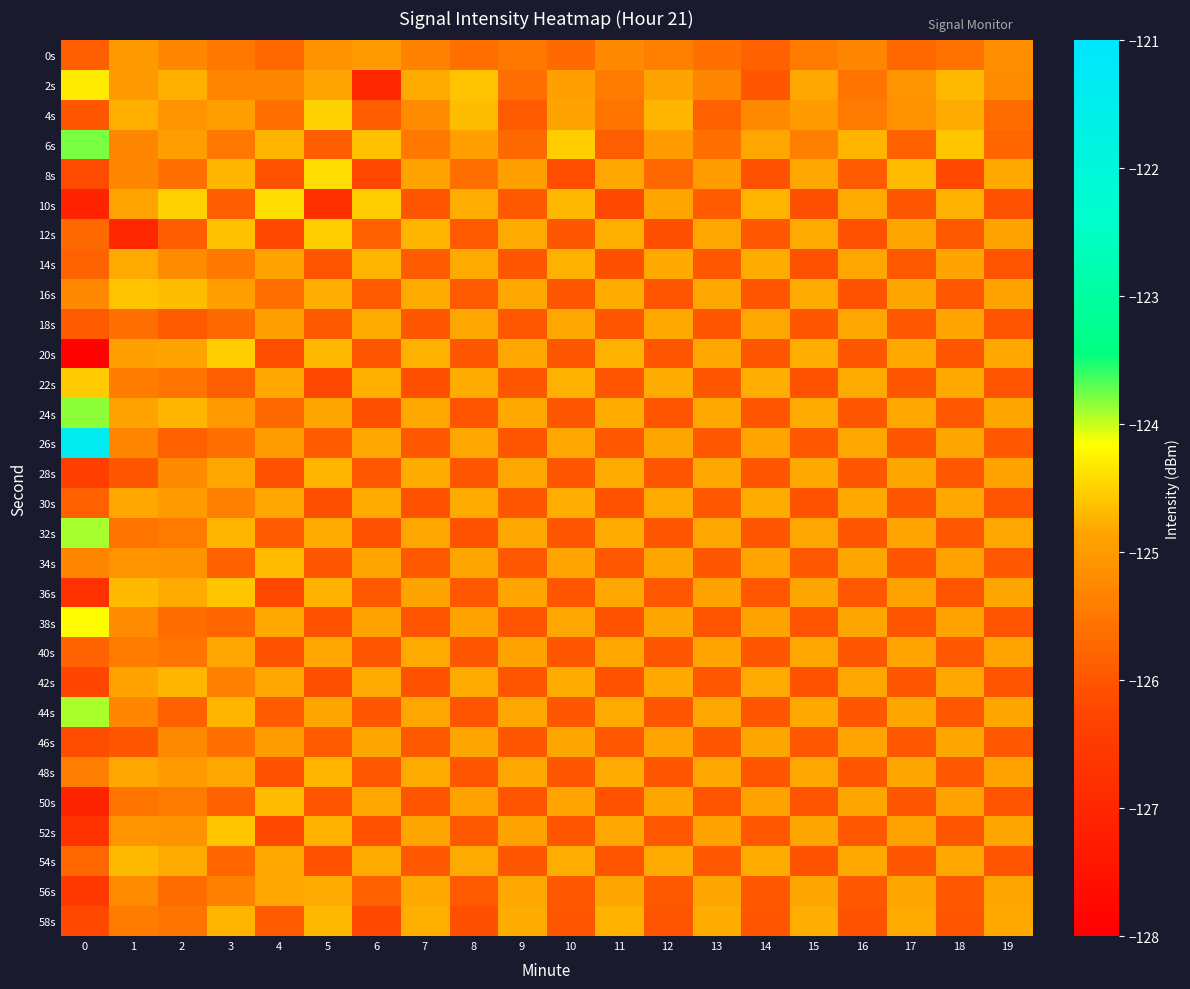

Reading left to right, what are all the values shown in this chart?

0s: 0=-125.9	1=-125.0	2=-125.3	3=-125.5	4=-125.7	5=-125.1	6=-125.0	7=-125.3	8=-125.6	9=-125.5	10=-125.7	11=-125.2	12=-125.4	13=-125.6	14=-125.8	15=-125.4	16=-125.3	17=-125.8	18=-125.6	19=-125.2
2s: 0=-124.3	1=-125.0	2=-124.8	3=-125.3	4=-125.3	5=-124.9	6=-127.0	7=-124.8	8=-124.6	9=-125.6	10=-124.9	11=-125.4	12=-124.9	13=-125.3	14=-126.0	15=-124.8	16=-125.6	17=-125.1	18=-124.7	19=-125.2
4s: 0=-126.0	1=-124.8	2=-125.1	3=-124.9	4=-125.6	5=-124.5	6=-125.9	7=-125.2	8=-124.7	9=-125.9	10=-124.9	11=-125.6	12=-124.7	13=-125.8	14=-125.2	15=-125.0	16=-125.5	17=-125.1	18=-124.8	19=-125.7
6s: 0=-123.8	1=-125.3	2=-124.9	3=-125.5	4=-124.7	5=-125.9	6=-124.6	7=-125.5	8=-124.9	9=-125.7	10=-124.5	11=-125.9	12=-125.0	13=-125.6	14=-124.8	15=-125.4	16=-124.7	17=-125.8	18=-124.6	19=-125.8
8s: 0=-126.1	1=-125.3	2=-125.6	3=-124.7	4=-126.0	5=-124.4	6=-126.2	7=-124.9	8=-125.6	9=-124.9	10=-126.1	11=-124.8	12=-125.7	13=-125.0	14=-126.0	15=-124.8	16=-125.9	17=-124.7	18=-126.2	19=-124.8
10s: 0=-127.1	1=-124.9	2=-124.5	3=-125.9	4=-124.4	5=-126.8	6=-124.5	7=-126.0	8=-124.8	9=-125.9	10=-124.7	11=-126.2	12=-124.8	13=-125.9	14=-124.7	15=-126.1	16=-124.8	17=-126.0	18=-124.8	19=-126.1
12s: 0=-125.7	1=-127.0	2=-125.9	3=-124.6	4=-126.2	5=-124.5	6=-125.8	7=-124.7	8=-125.9	9=-124.8	10=-126.0	11=-124.8	12=-126.1	13=-124.8	14=-126.0	15=-124.8	16=-126.1	17=-124.9	18=-125.9	19=-124.9
14s: 0=-125.8	1=-124.8	2=-125.2	3=-125.5	4=-124.9	5=-126.0	6=-124.7	7=-125.9	8=-124.8	9=-126.0	10=-124.8	11=-126.1	12=-124.8	13=-126.0	14=-124.8	15=-126.1	16=-124.8	17=-125.9	18=-124.9	19=-126.0
16s: 0=-125.2	1=-124.6	2=-124.7	3=-124.9	4=-125.6	5=-124.8	6=-125.9	7=-124.8	8=-125.9	9=-124.8	10=-126.0	11=-124.8	12=-126.0	13=-124.8	14=-126.0	15=-124.8	16=-126.0	17=-124.9	18=-126.0	19=-124.9
18s: 0=-125.9	1=-125.6	2=-125.9	3=-125.7	4=-124.9	5=-125.9	6=-124.8	7=-126.0	8=-124.8	9=-126.0	10=-124.8	11=-126.0	12=-124.8	13=-126.0	14=-124.8	15=-126.0	16=-124.8	17=-126.0	18=-124.9	19=-126.0
20s: 0=-127.9	1=-124.9	2=-124.9	3=-124.5	4=-126.1	5=-124.7	6=-126.0	7=-124.8	8=-126.0	9=-124.8	10=-126.0	11=-124.8	12=-126.0	13=-124.8	14=-126.0	15=-124.8	16=-126.0	17=-124.8	18=-126.0	19=-124.8
22s: 0=-124.5	1=-125.4	2=-125.6	3=-125.9	4=-124.8	5=-126.2	6=-124.8	7=-126.1	8=-124.8	9=-126.0	10=-124.8	11=-126.0	12=-124.8	13=-126.0	14=-124.8	15=-126.0	16=-124.8	17=-126.0	18=-124.8	19=-126.0
24s: 0=-123.8	1=-124.9	2=-124.7	3=-125.0	4=-125.7	5=-124.8	6=-126.1	7=-124.8	8=-126.0	9=-124.8	10=-126.0	11=-124.8	12=-126.0	13=-124.8	14=-126.0	15=-124.8	16=-126.0	17=-124.8	18=-126.0	19=-124.9
26s: 0=-121.4	1=-125.3	2=-125.8	3=-125.6	4=-125.0	5=-125.9	6=-124.8	7=-126.0	8=-124.8	9=-126.0	10=-124.8	11=-126.0	12=-124.9	13=-126.0	14=-124.9	15=-126.0	16=-124.8	17=-126.0	18=-124.9	19=-126.0
28s: 0=-126.4	1=-126.0	2=-125.2	3=-124.8	4=-126.0	5=-124.7	6=-126.0	7=-124.8	8=-126.0	9=-124.8	10=-126.0	11=-124.8	12=-126.0	13=-124.8	14=-126.0	15=-124.8	16=-126.0	17=-124.9	18=-126.0	19=-124.9
30s: 0=-125.8	1=-124.8	2=-125.0	3=-125.4	4=-124.8	5=-126.1	6=-124.8	7=-126.1	8=-124.8	9=-126.0	10=-124.8	11=-126.0	12=-124.8	13=-126.0	14=-124.8	15=-126.0	16=-124.8	17=-126.0	18=-124.8	19=-126.0
32s: 0=-123.9	1=-125.6	2=-125.5	3=-124.7	4=-125.9	5=-124.8	6=-126.1	7=-124.8	8=-126.0	9=-124.8	10=-126.0	11=-124.8	12=-126.0	13=-124.8	14=-126.0	15=-124.8	16=-126.0	17=-124.9	18=-126.0	19=-124.8
34s: 0=-125.3	1=-125.1	2=-125.1	3=-125.8	4=-124.7	5=-126.0	6=-124.9	7=-125.9	8=-124.9	9=-126.0	10=-124.9	11=-126.0	12=-124.9	13=-126.0	14=-124.9	15=-126.0	16=-124.9	17=-126.0	18=-124.9	19=-126.0
36s: 0=-126.8	1=-124.7	2=-124.8	3=-124.6	4=-126.2	5=-124.8	6=-125.9	7=-124.9	8=-126.0	9=-124.9	10=-126.0	11=-124.8	12=-126.0	13=-124.9	14=-126.0	15=-124.9	16=-126.0	17=-124.9	18=-126.0	19=-124.9
38s: 0=-124.2	1=-125.2	2=-125.7	3=-125.8	4=-124.8	5=-126.1	6=-124.9	7=-126.0	8=-124.9	9=-126.0	10=-124.8	11=-126.0	12=-124.9	13=-126.0	14=-124.9	15=-126.0	16=-124.9	17=-126.0	18=-124.9	19=-126.0
40s: 0=-125.8	1=-125.4	2=-125.6	3=-124.8	4=-126.0	5=-124.8	6=-126.0	7=-124.8	8=-126.0	9=-124.9	10=-126.0	11=-124.8	12=-126.0	13=-124.9	14=-126.0	15=-124.8	16=-126.0	17=-124.9	18=-126.0	19=-124.9
42s: 0=-126.2	1=-124.9	2=-124.7	3=-125.4	4=-124.8	5=-126.1	6=-124.8	7=-126.1	8=-124.8	9=-126.0	10=-124.8	11=-126.0	12=-124.8	13=-126.0	14=-124.8	15=-126.0	16=-124.8	17=-126.0	18=-124.8	19=-126.0
44s: 0=-123.9	1=-125.3	2=-125.8	3=-124.7	4=-125.9	5=-124.8	6=-126.0	7=-124.8	8=-126.0	9=-124.8	10=-126.0	11=-124.8	12=-126.0	13=-124.8	14=-126.0	15=-124.8	16=-126.0	17=-124.9	18=-126.0	19=-124.9
46s: 0=-126.1	1=-126.0	2=-125.2	3=-125.6	4=-125.0	5=-125.9	6=-124.9	7=-125.9	8=-124.9	9=-126.0	10=-124.9	11=-126.0	12=-124.9	13=-126.0	14=-124.9	15=-126.0	16=-124.9	17=-126.0	18=-124.9	19=-126.0
48s: 0=-125.4	1=-124.8	2=-125.0	3=-124.8	4=-126.0	5=-124.7	6=-126.0	7=-124.8	8=-126.0	9=-124.8	10=-126.0	11=-124.8	12=-126.0	13=-124.8	14=-126.0	15=-124.8	16=-126.0	17=-124.9	18=-126.0	19=-124.9
50s: 0=-127.1	1=-125.6	2=-125.5	3=-125.8	4=-124.7	5=-126.0	6=-124.8	7=-126.0	8=-124.9	9=-126.0	10=-124.9	11=-126.0	12=-124.9	13=-126.0	14=-124.9	15=-126.0	16=-124.9	17=-126.0	18=-124.9	19=-126.0
52s: 0=-126.7	1=-125.1	2=-125.1	3=-124.6	4=-126.2	5=-124.8	6=-126.1	7=-124.9	8=-125.9	9=-124.9	10=-126.0	11=-124.8	12=-126.0	13=-124.9	14=-126.0	15=-124.9	16=-126.0	17=-124.9	18=-126.0	19=-124.9
54s: 0=-125.7	1=-124.7	2=-124.8	3=-125.8	4=-124.8	5=-126.1	6=-124.8	7=-126.0	8=-124.8	9=-126.0	10=-124.8	11=-126.0	12=-124.8	13=-126.0	14=-124.8	15=-126.0	16=-124.8	17=-126.0	18=-124.8	19=-126.0
56s: 0=-126.6	1=-125.2	2=-125.7	3=-125.4	4=-124.8	5=-124.8	6=-125.8	7=-124.8	8=-125.9	9=-124.8	10=-126.0	11=-124.9	12=-125.9	13=-124.9	14=-126.0	15=-124.9	16=-126.0	17=-124.9	18=-126.0	19=-124.9
58s: 0=-126.2	1=-125.4	2=-125.6	3=-124.7	4=-125.9	5=-124.7	6=-126.2	7=-124.8	8=-126.1	9=-124.8	10=-126.0	11=-124.8	12=-126.0	13=-124.8	14=-126.0	15=-124.8	16=-126.0	17=-124.8	18=-126.0	19=-124.8